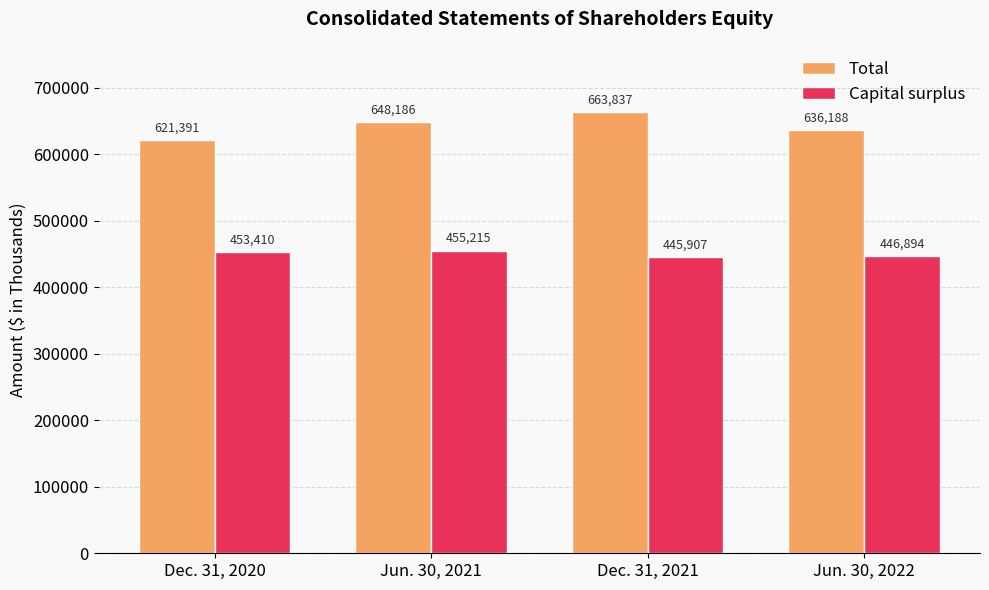

Rank the categories by Capital surplus value from lowest to highest.

Dec. 31, 2021, Jun. 30, 2022, Dec. 31, 2020, Jun. 30, 2021